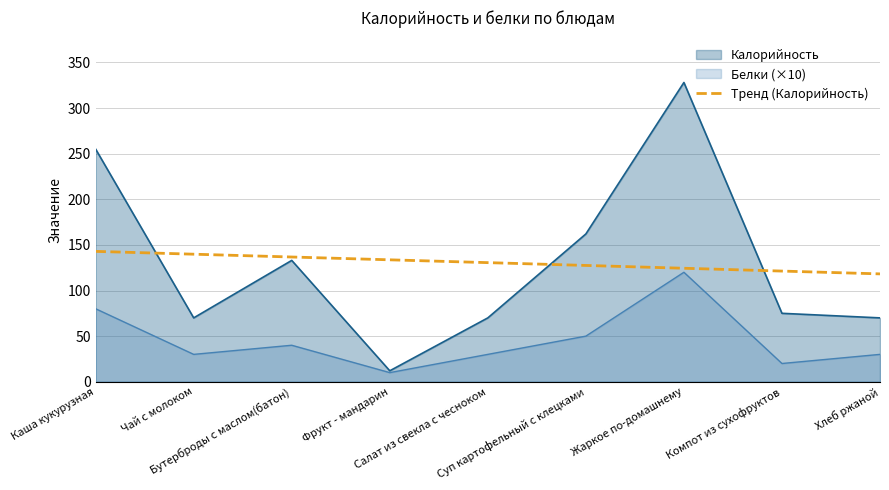

What is the average value?

130.6